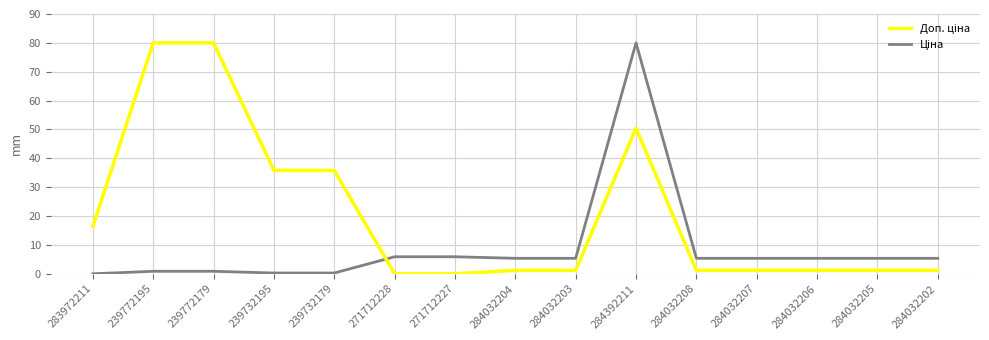

At which category is the sum across all series the highest?

284392211